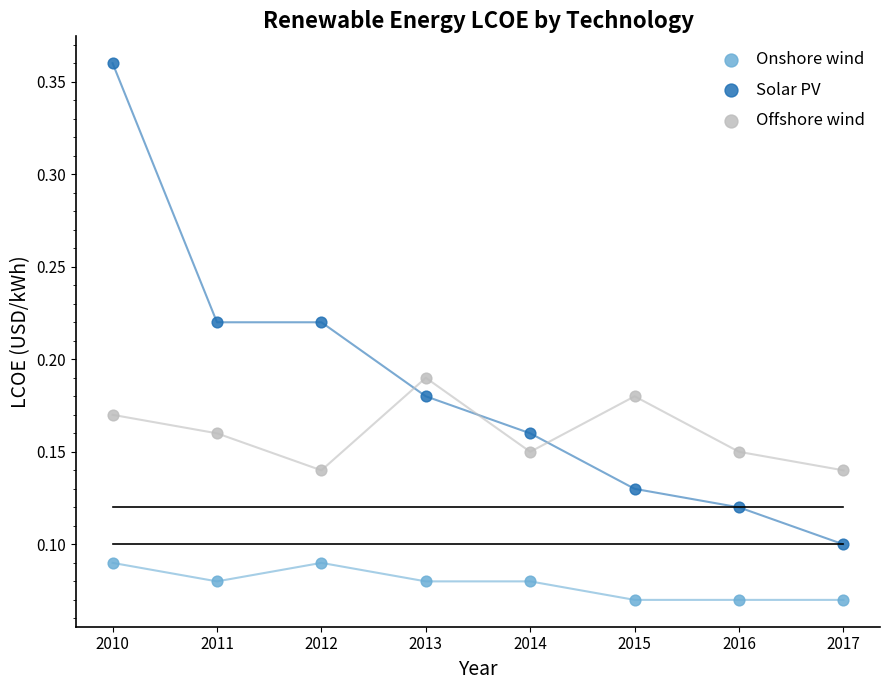

Which series has the widest spread of Y values?

Solar PV